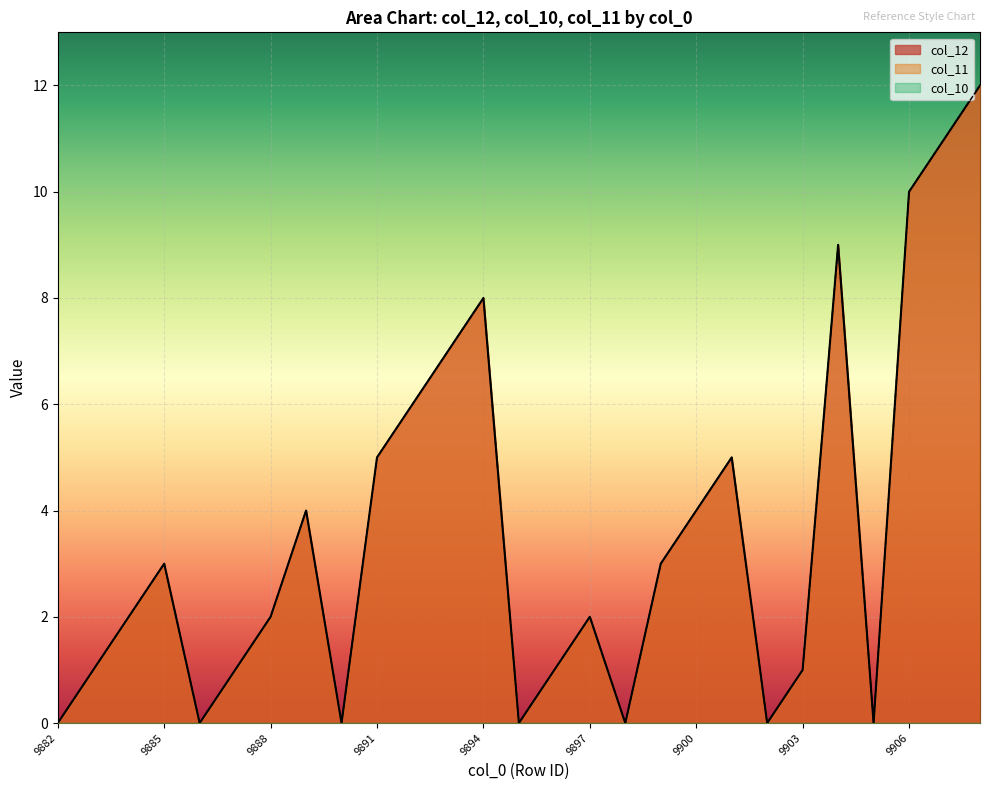

Read the col_12 value at 9906, to the nearest 5.

10